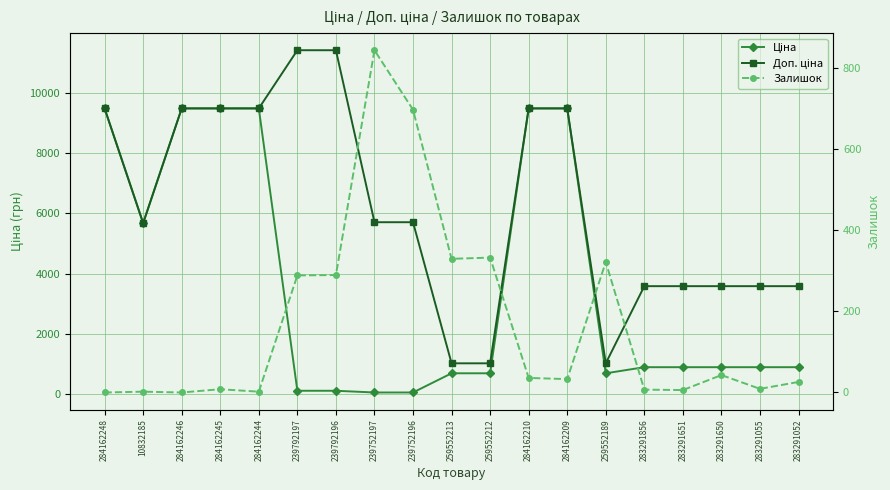

Reading left to right, transcribe all the data shown in this chart.

Ціна: 284162248=9480.1	10832185=5673.8	284162246=9480.1	284162245=9480.1	284162244=9480.1	239792197=114.1	239792196=114.1	239752197=57.0	239752196=57.0	259552213=693.7	259552212=693.7	284162210=9480.1	284162209=9480.1	259552189=693.7	283291856=895.9	283291651=895.9	283291650=895.9	283291055=895.9	283291052=895.9
Доп. ціна: 284162248=9480.1	10832185=5673.8	284162246=9480.1	284162245=9480.1	284162244=9480.1	239792197=11410.0	239792196=11410.0	239752197=5705.0	239752196=5705.0	259552213=1024.6	259552212=1024.6	284162210=9480.1	284162209=9480.1	259552189=1024.6	283291856=3583.6	283291651=3583.6	283291650=3583.6	283291055=3583.6	283291052=3583.6
Залишок: 284162248=0.0	10832185=2.0	284162246=0.0	284162245=8.0	284162244=2.0	239792197=289.0	239792196=290.0	239752197=845.0	239752196=698.0	259552213=330.0	259552212=333.0	284162210=36.0	284162209=33.0	259552189=322.0	283291856=7.0	283291651=6.0	283291650=43.0	283291055=9.0	283291052=26.0